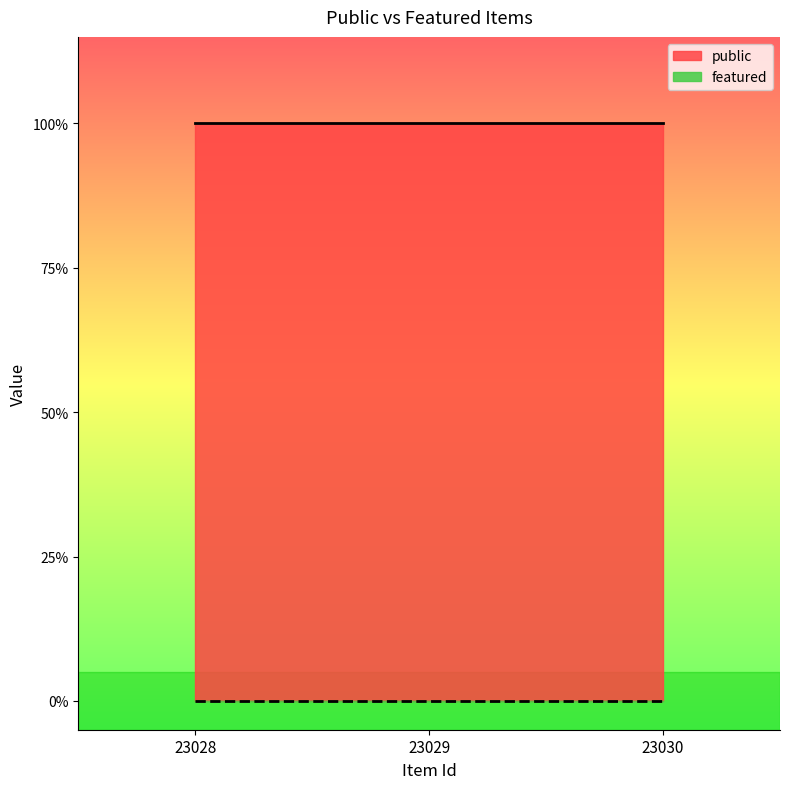

What is the spread (max minus min) of values at 23029?

1